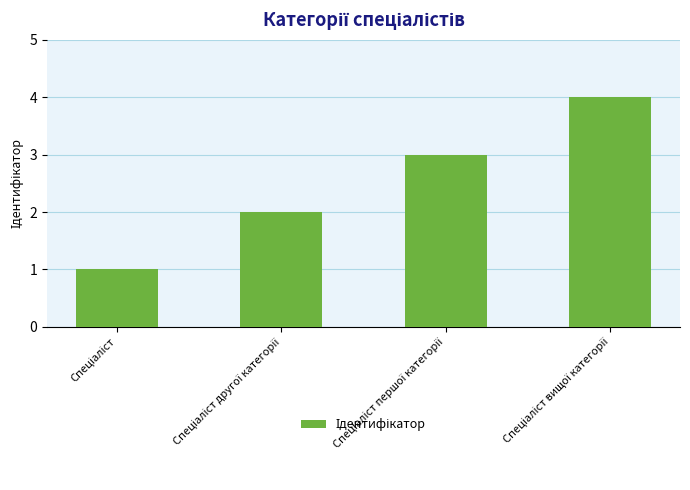

What is the greatest value displayed?

4